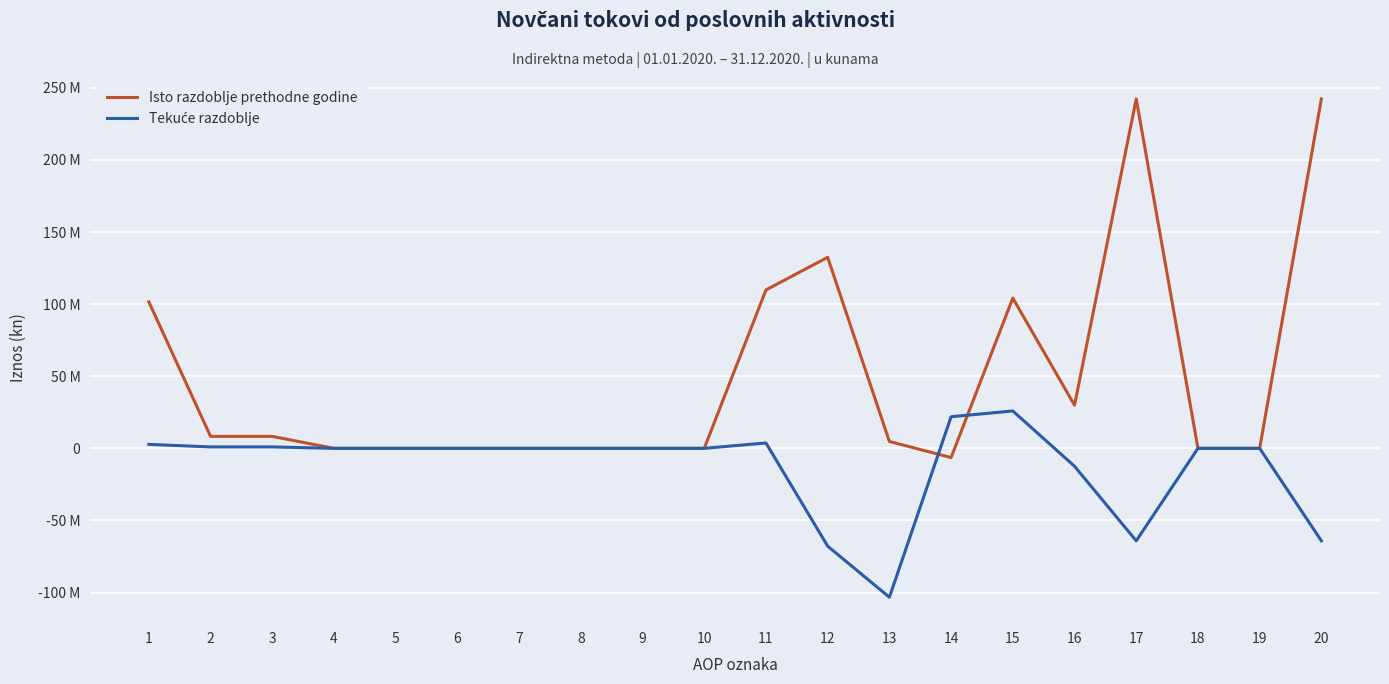

At which category does Tekuće razdoblje reach its first local valley?

13